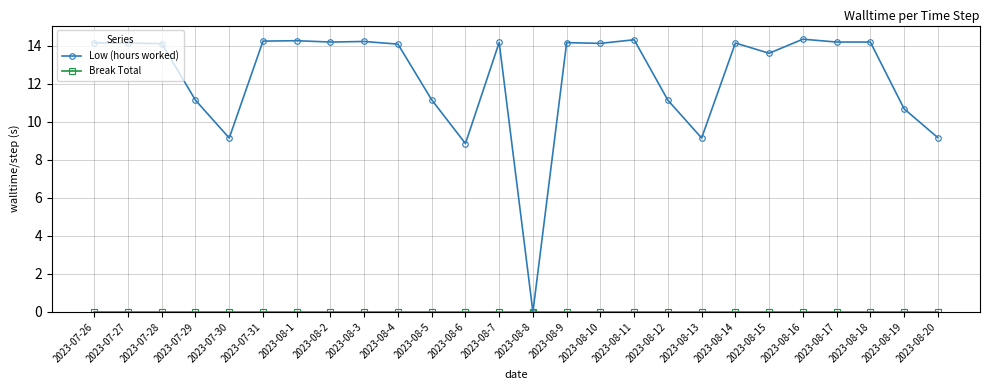

What is the total value across all series at 2023-07-30?

9.2